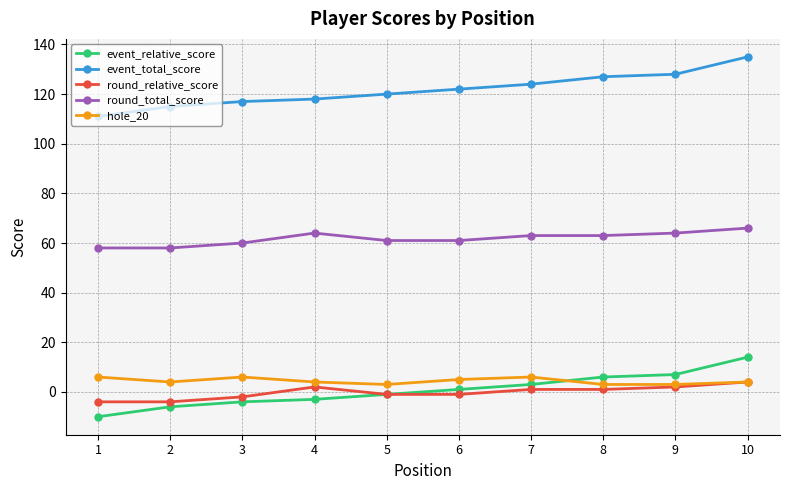

Reading right to left, transcribe all the data shown in this chart.

event_relative_score: 14	7	6	3	1	-1	-3	-4	-6	-10
event_total_score: 135	128	127	124	122	120	118	117	115	111
round_relative_score: 4	2	1	1	-1	-1	2	-2	-4	-4
round_total_score: 66	64	63	63	61	61	64	60	58	58
hole_20: 4	3	3	6	5	3	4	6	4	6